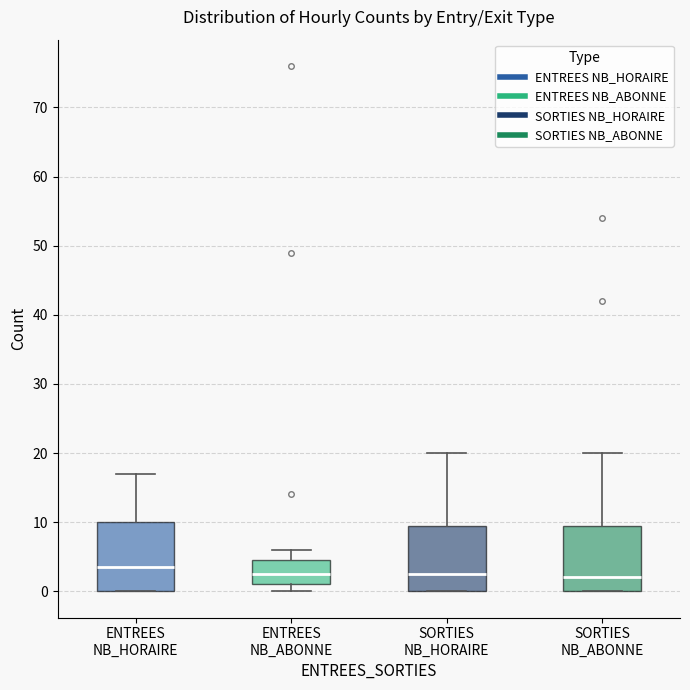

Reading left to right, transcribe this box plot: for each box, give where its median line is, the range the box spans, and where its two whiskers end, as read against the y-axis. The values are not printed on the chart, so give them approximately, as read against the axis.

ENTREES NB_HORAIRE: median 4, box 0 to 10, whiskers 0 to 17
ENTREES NB_ABONNE: median 3, box 1 to 5, whiskers 0 to 6
SORTIES NB_HORAIRE: median 3, box 0 to 10, whiskers 0 to 20
SORTIES NB_ABONNE: median 2, box 0 to 10, whiskers 0 to 20